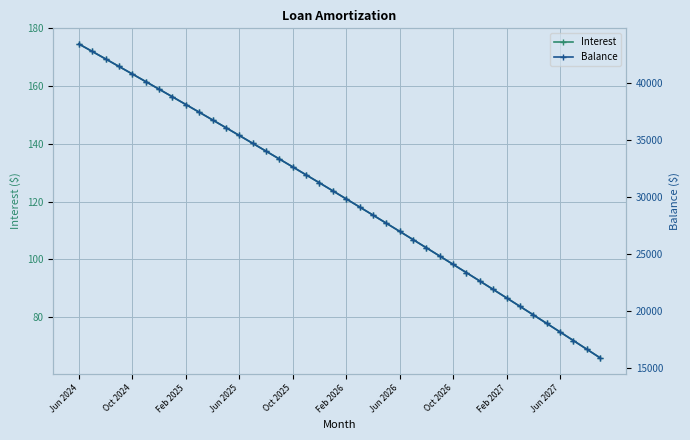

What is the difference between the maximum and minimum values in the Interest series?

108.7